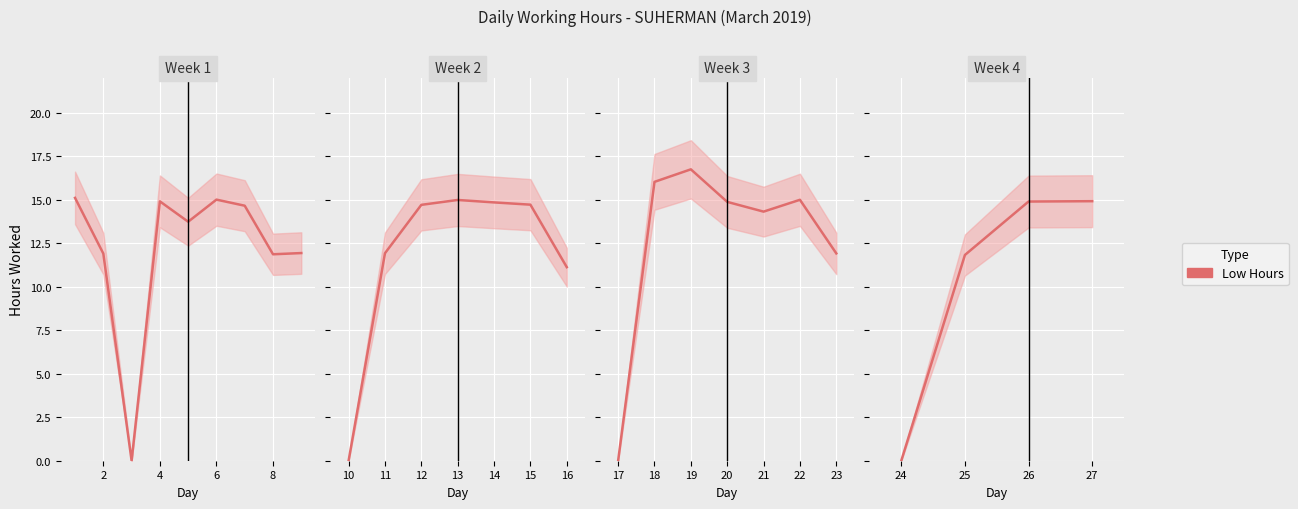

The chart shows a value of 11.8 at 25. True or false?

True